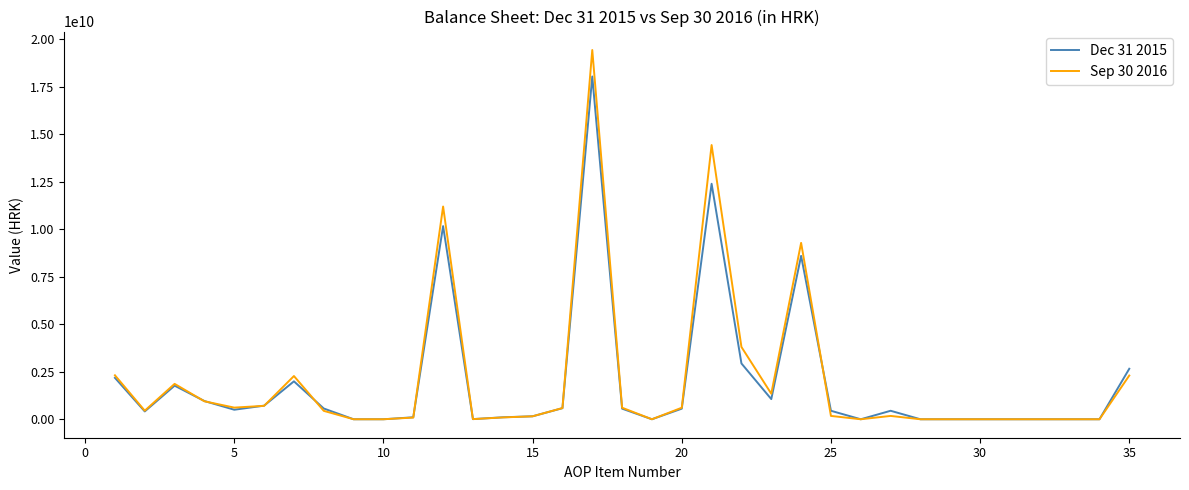

Rank the series by their average value, from highest to lowest.

Sep 30 2016, Dec 31 2015